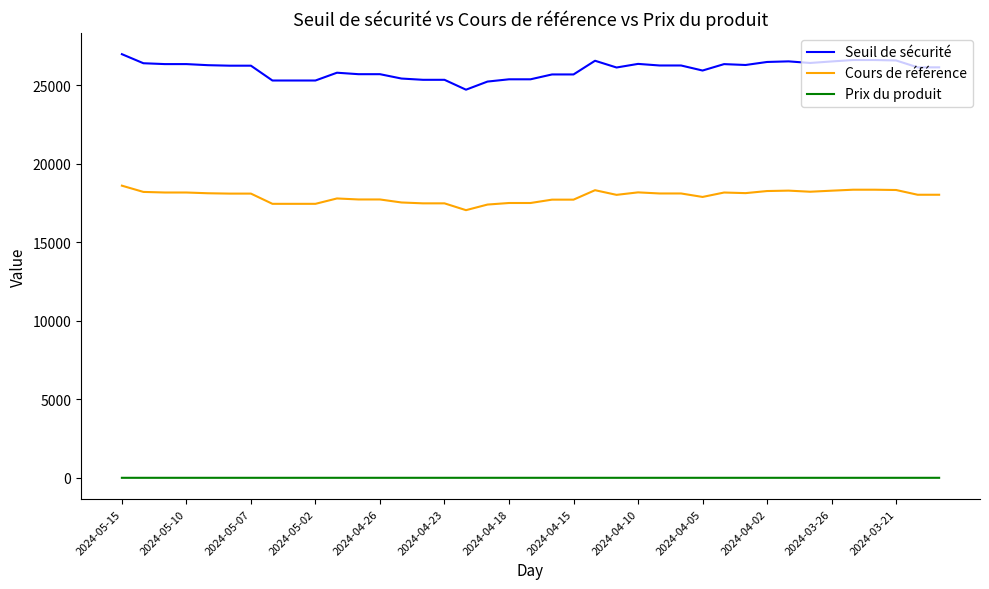

True or false: Seuil de sécurité and Cours de référence cross at least once.

False